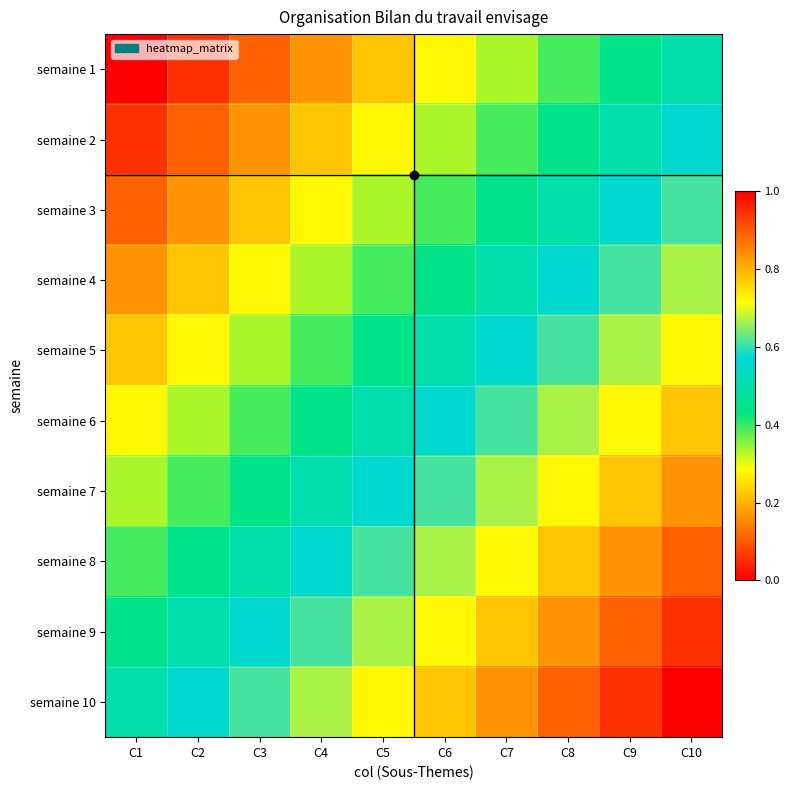

Reading right to left, extract all data points from this chart.

semaine 1: C10=0.5	C9=0.4	C8=0.4	C7=0.3	C6=0.3	C5=0.2	C4=0.2	C3=0.1	C2=0.1	C1=0.0
semaine 2: C10=0.6	C9=0.5	C8=0.4	C7=0.4	C6=0.3	C5=0.3	C4=0.2	C3=0.2	C2=0.1	C1=0.1
semaine 3: C10=0.6	C9=0.6	C8=0.5	C7=0.4	C6=0.4	C5=0.3	C4=0.3	C3=0.2	C2=0.2	C1=0.1
semaine 4: C10=0.7	C9=0.6	C8=0.6	C7=0.5	C6=0.4	C5=0.4	C4=0.3	C3=0.3	C2=0.2	C1=0.2
semaine 5: C10=0.7	C9=0.7	C8=0.6	C7=0.6	C6=0.5	C5=0.4	C4=0.4	C3=0.3	C2=0.3	C1=0.2
semaine 6: C10=0.8	C9=0.7	C8=0.7	C7=0.6	C6=0.6	C5=0.5	C4=0.4	C3=0.4	C2=0.3	C1=0.3
semaine 7: C10=0.8	C9=0.8	C8=0.7	C7=0.7	C6=0.6	C5=0.6	C4=0.5	C3=0.4	C2=0.4	C1=0.3
semaine 8: C10=0.9	C9=0.8	C8=0.8	C7=0.7	C6=0.7	C5=0.6	C4=0.6	C3=0.5	C2=0.4	C1=0.4
semaine 9: C10=0.9	C9=0.9	C8=0.8	C7=0.8	C6=0.7	C5=0.7	C4=0.6	C3=0.6	C2=0.5	C1=0.4
semaine 10: C10=1.0	C9=0.9	C8=0.9	C7=0.8	C6=0.8	C5=0.7	C4=0.7	C3=0.6	C2=0.6	C1=0.5